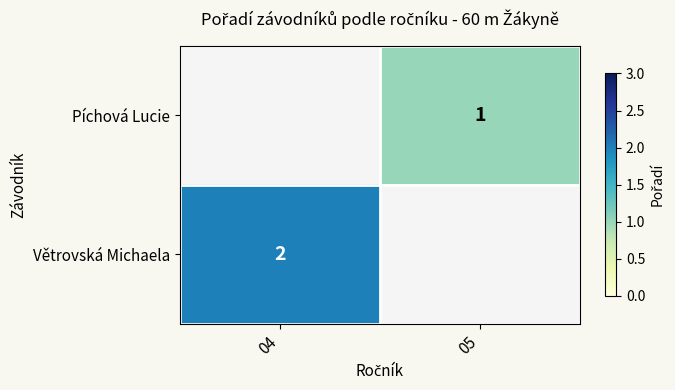

Is the value of Větrovská Michaela at 04 greater than the value of Píchová Lucie at 05?

Yes